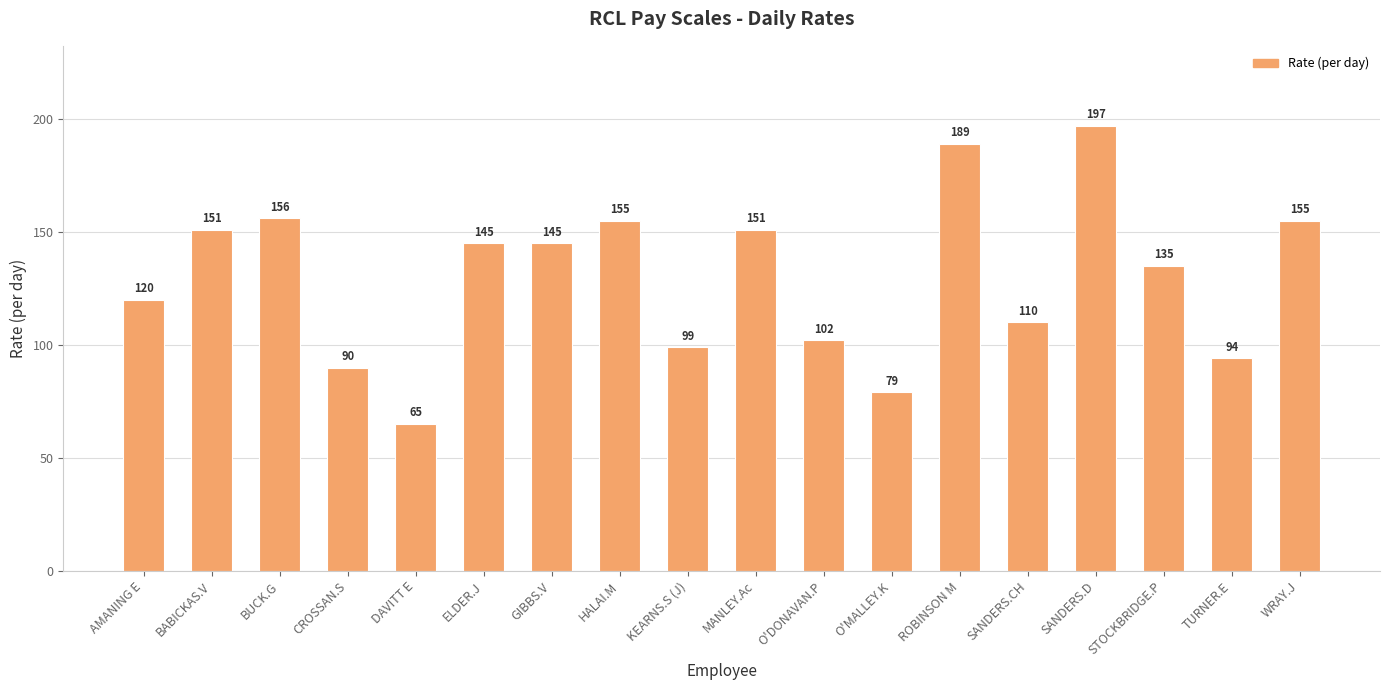

Is it true that the value at CROSSAN.S is 90?

True